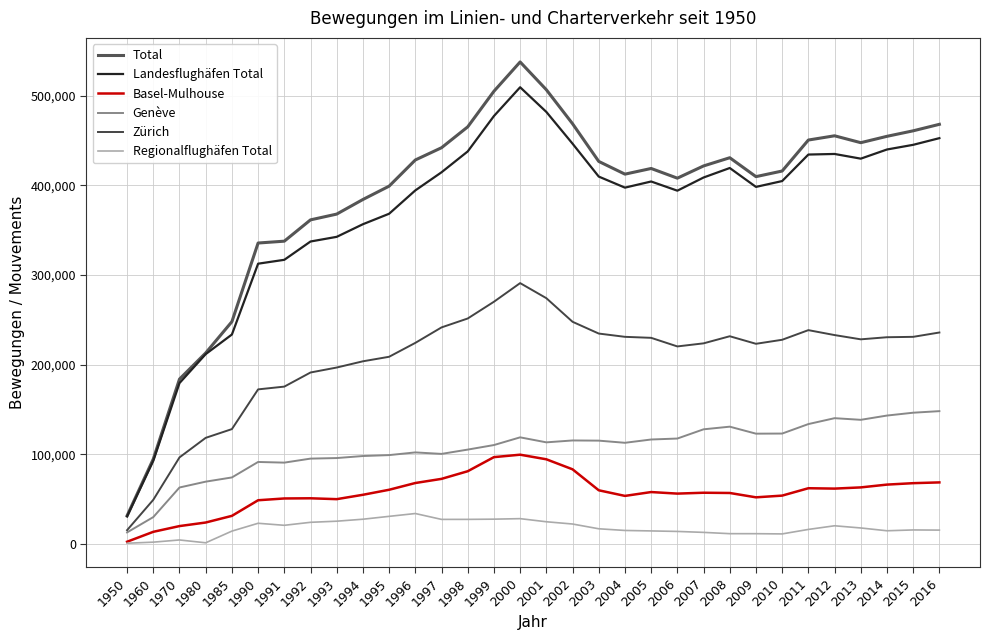

How many interior local valleys does the Regionalflughäfen Total series have?

5